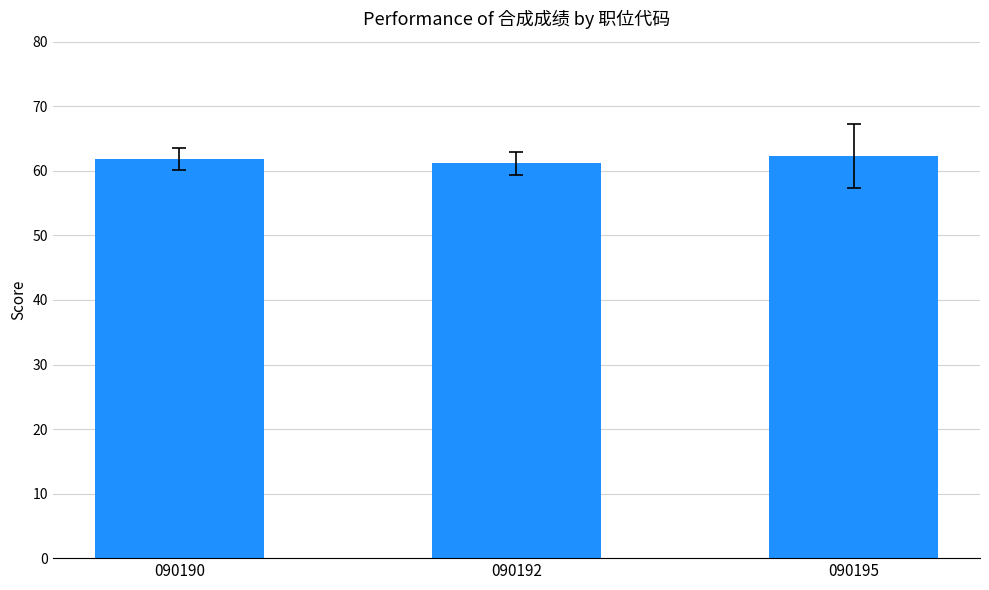

How many bars are there in total?

3